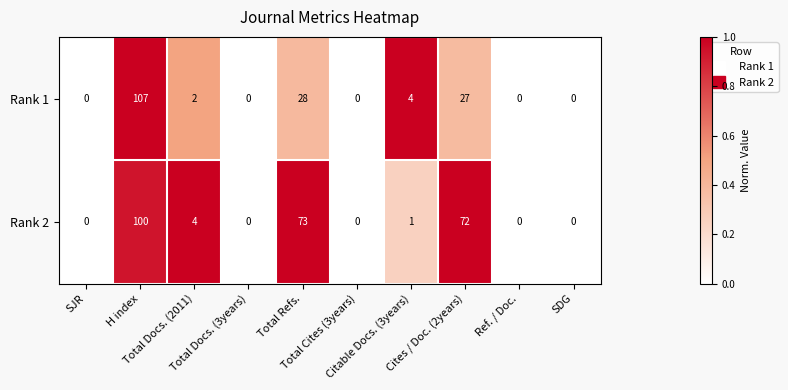

What is the maximum value shown in the chart?

107